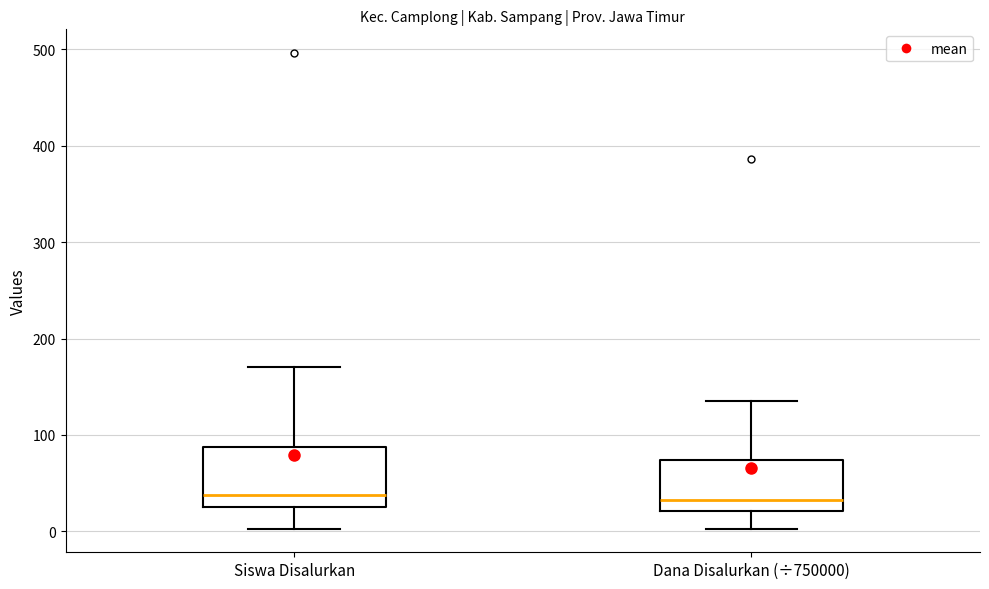

Which box is the tallest, from its lower edge to its upper edge?

Siswa Disalurkan